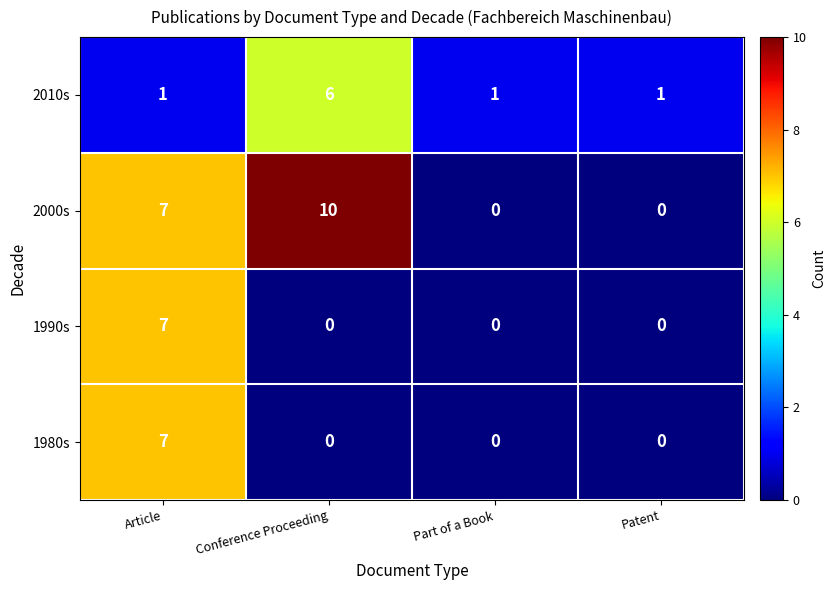

What is the maximum value shown in the chart?

10